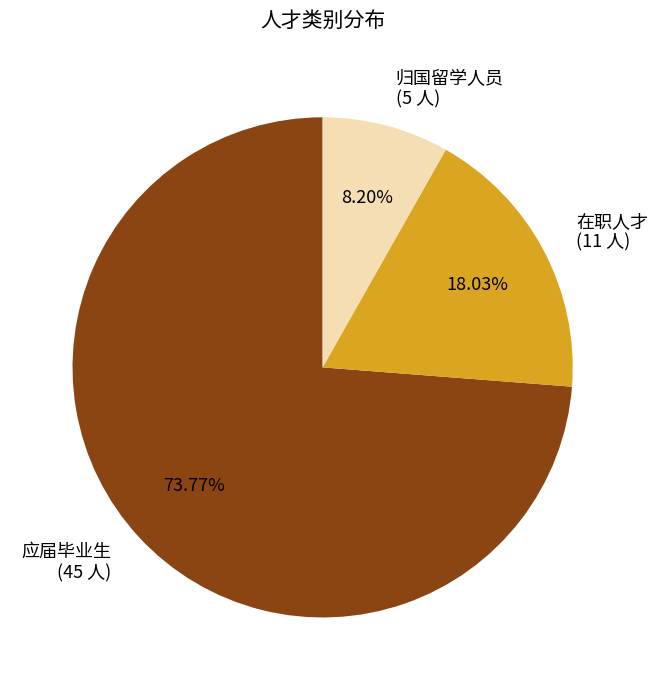

The 归国留学人员 slice represents 8% of the pie. True or false?

True